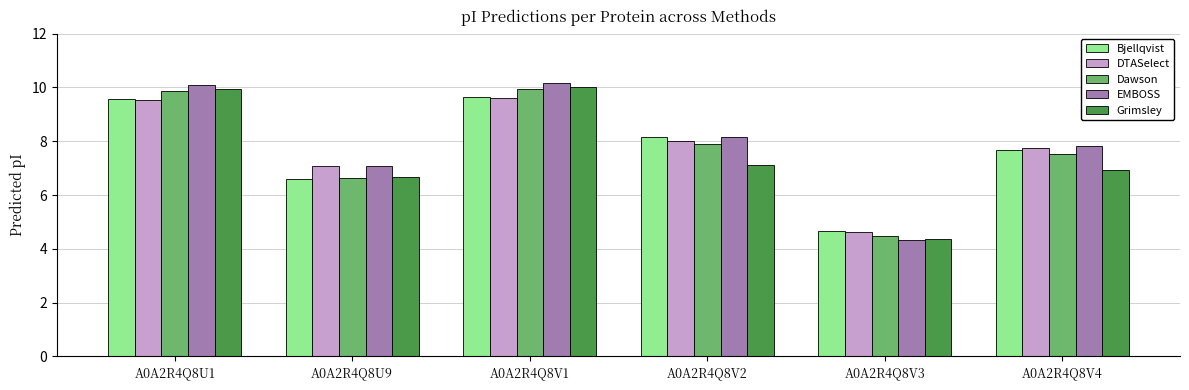

Reading left to right, extract all data points from this chart.

Bjellqvist: 9.6	6.6	9.6	8.2	4.6	7.7
DTASelect: 9.5	7.1	9.6	8.0	4.6	7.7
Dawson: 9.9	6.6	10.0	7.9	4.5	7.5
EMBOSS: 10.1	7.1	10.2	8.1	4.3	7.8
Grimsley: 9.9	6.7	10.0	7.1	4.4	6.9